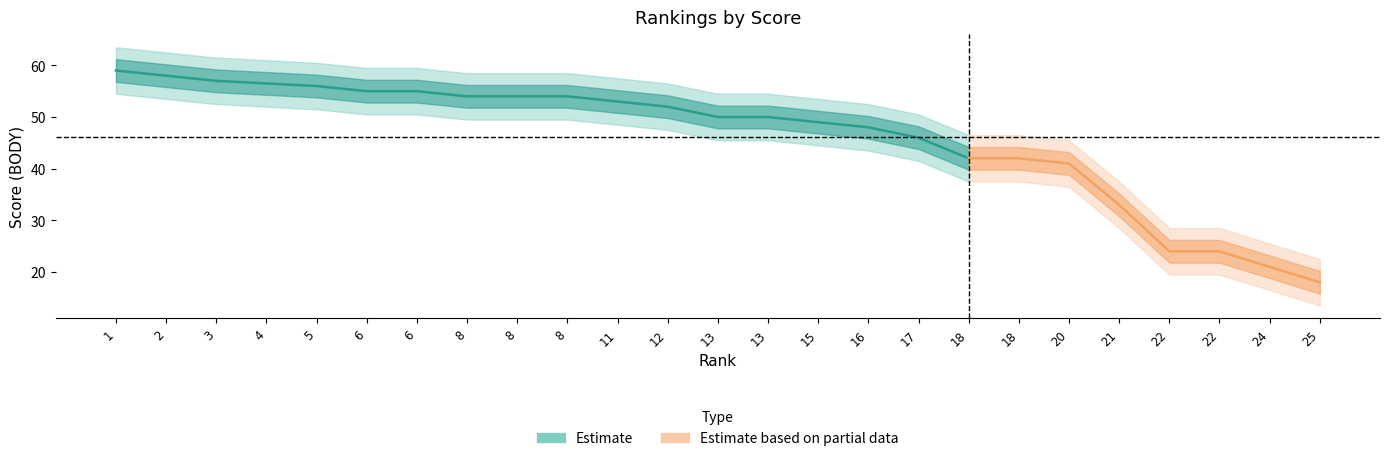

What is the value of the 23rd point from the left?

24.0